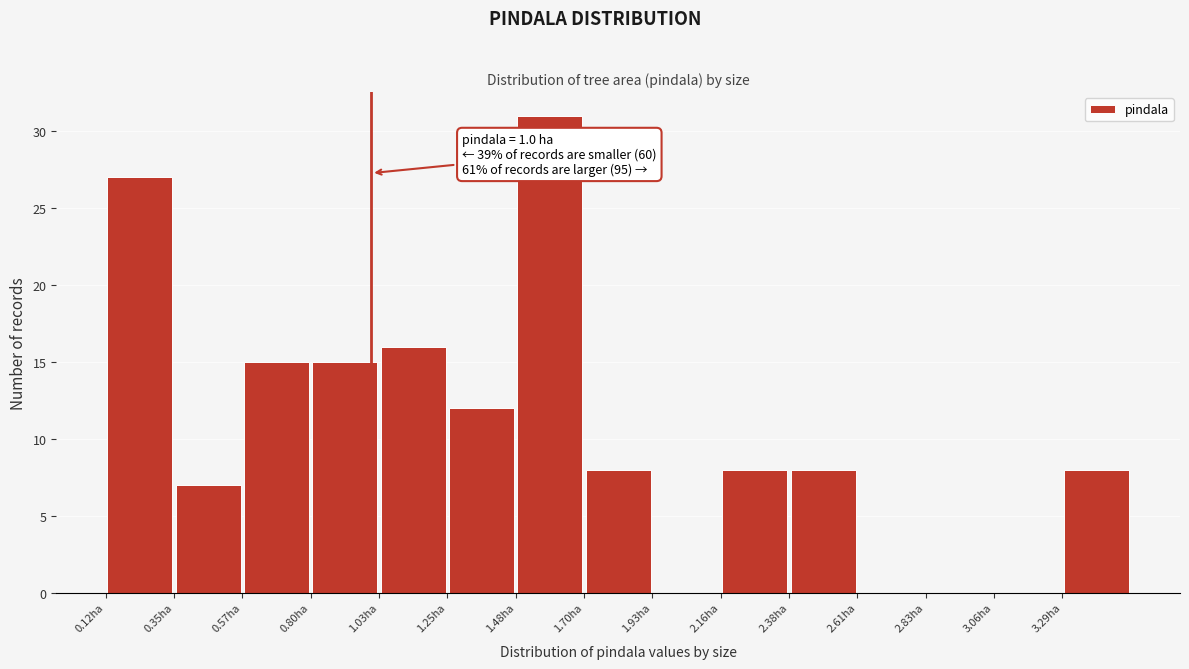

Which range on the x-axis has the tallest bar?

1.50 to 1.70